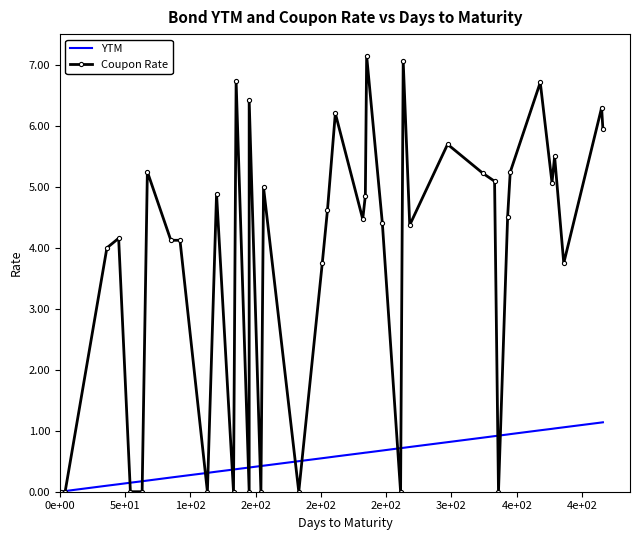

Between which two adjacent categories do Coupon Rate and YTM first intersect?

5e+01 and 1e+02